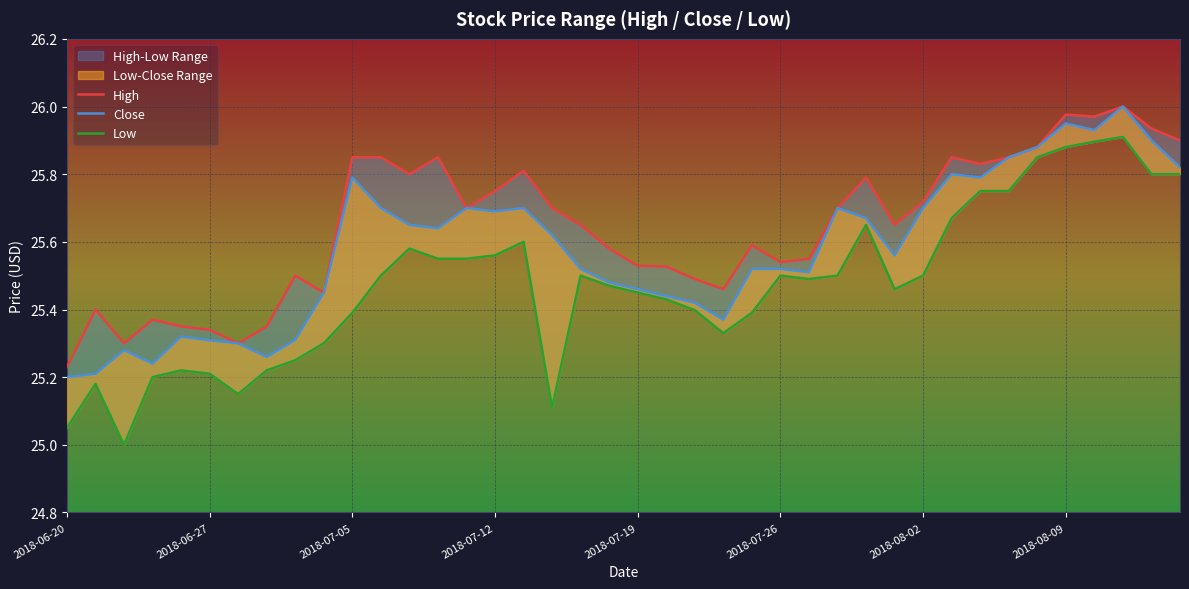

Rank the series by their maximum value, from highest to lowest.

High, Close, Low